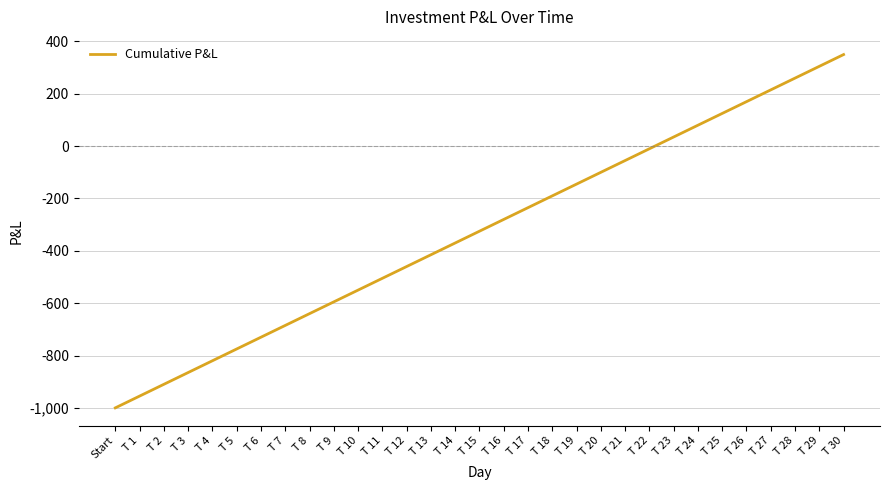

List the labels in order of value, largest first.

T 30, T 29, T 28, T 27, T 26, T 25, T 24, T 23, T 22, T 21, T 20, T 19, T 18, T 17, T 16, T 15, T 14, T 13, T 12, T 11, T 10, T 9, T 8, T 7, T 6, T 5, T 4, T 3, T 2, T 1, Start